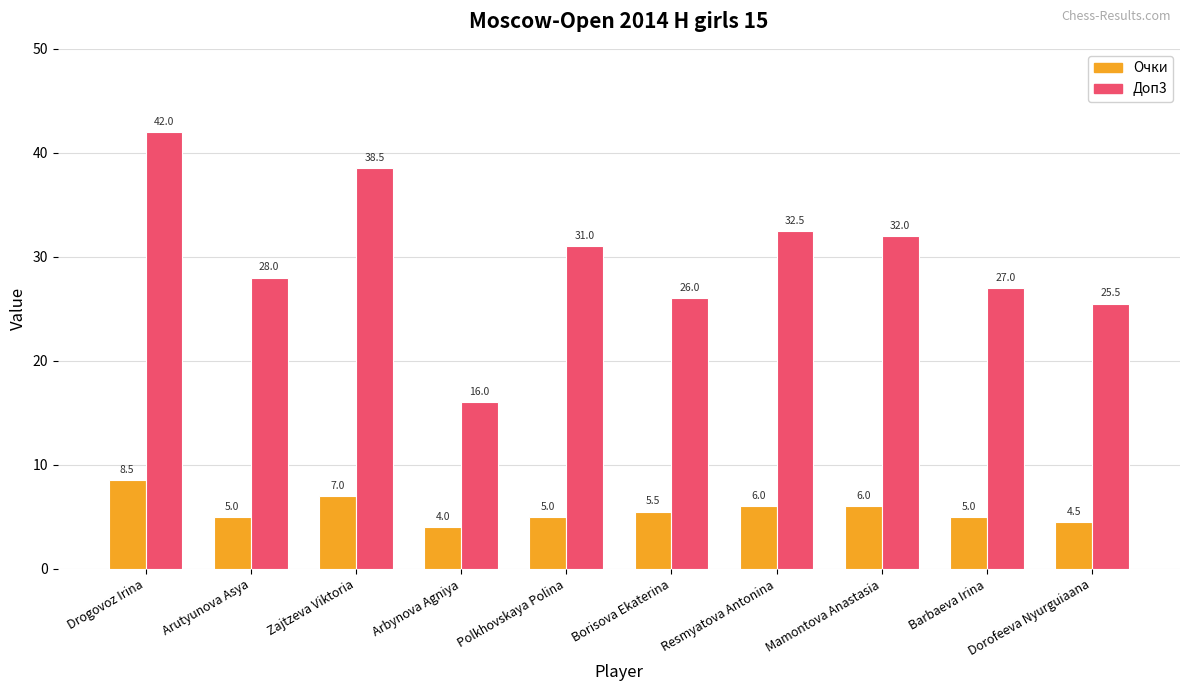

Reading left to right, list all the values displayed in this chart.

Очки: 8.5	5.0	7.0	4.0	5.0	5.5	6.0	6.0	5.0	4.5
Доп3: 42.0	28.0	38.5	16.0	31.0	26.0	32.5	32.0	27.0	25.5